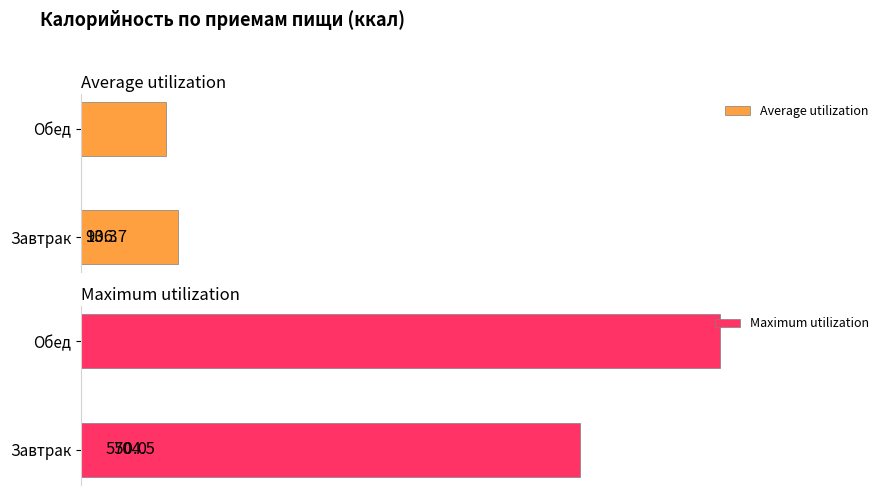

Between Завтрак and Обед, which is larger?

Завтрак